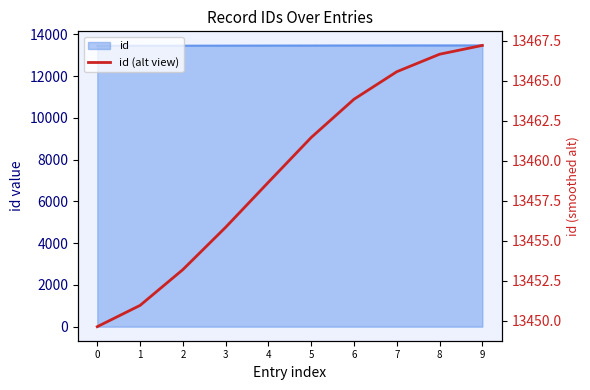

Rank the categories by value from lowest to highest.

0, 1, 2, 3, 4, 5, 6, 7, 8, 9